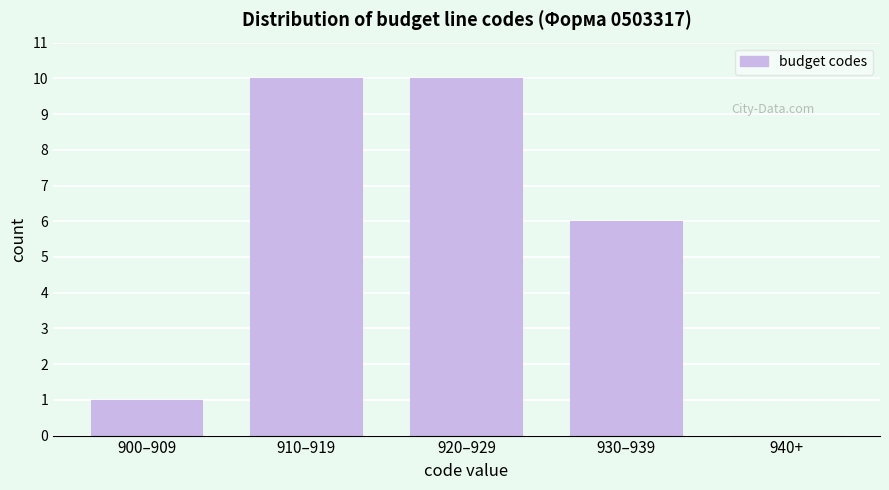

Reading left to right, extract all data points from this chart.

900–909=1	910–919=10	920–929=10	930–939=6	940+=0